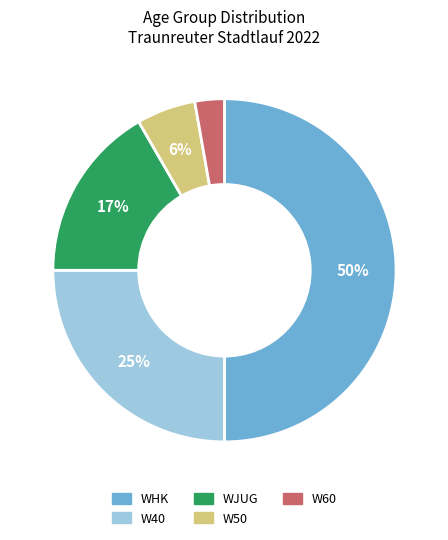

Is it true that W40 is 40% of the pie?

False